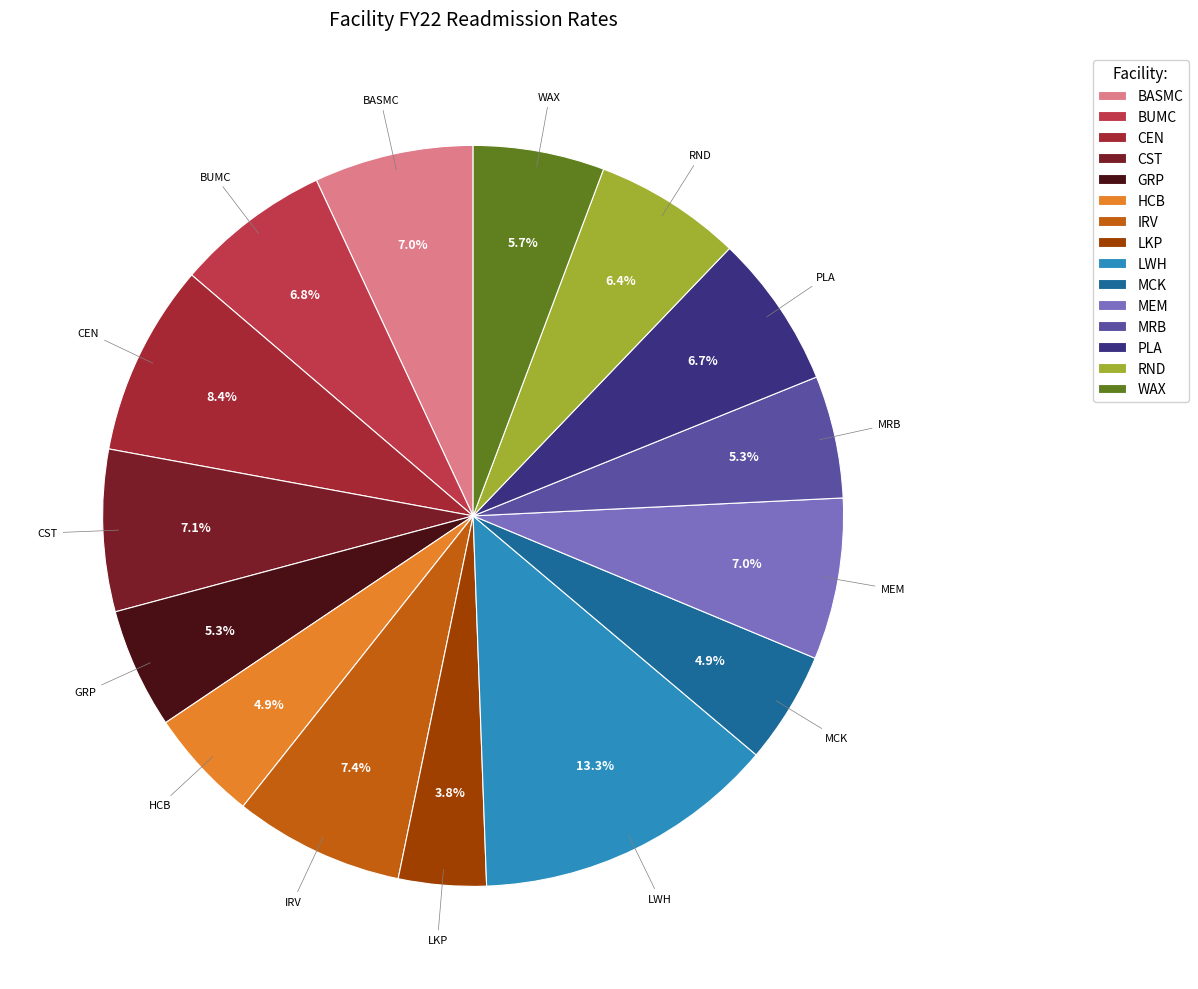

What percentage is the MCK slice, to the nearest percent?

5%